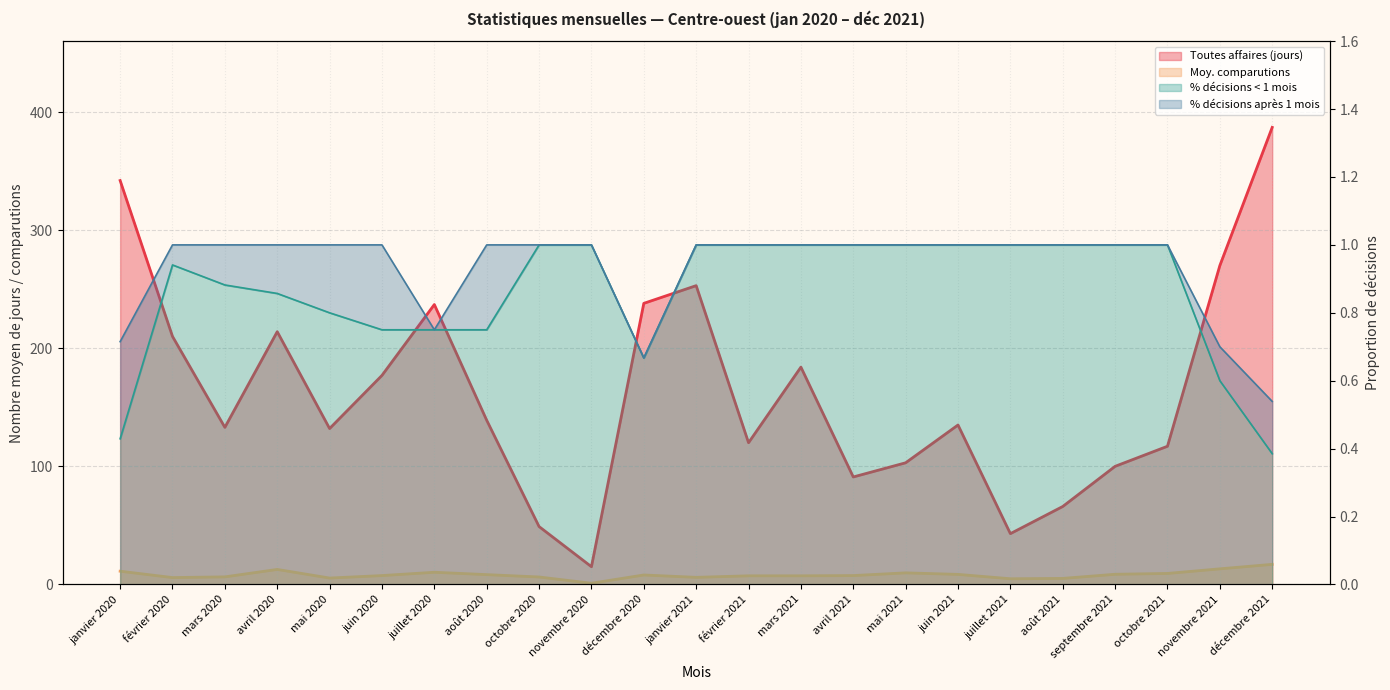

What is the difference between the maximum and minimum values in the Toutes affaires (jours) series?

372.0